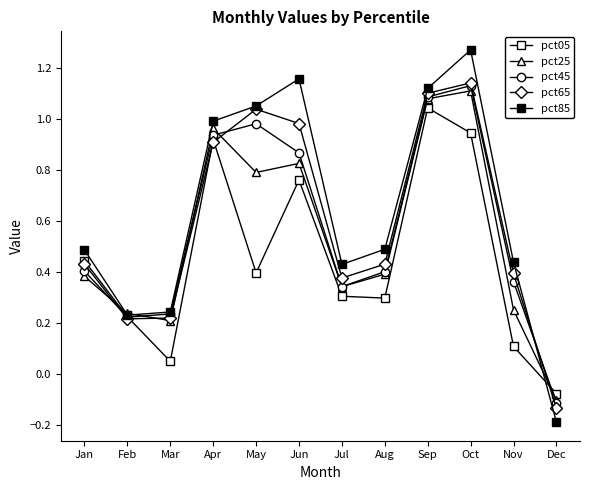

How many data points in pct25 are less than 0?

1